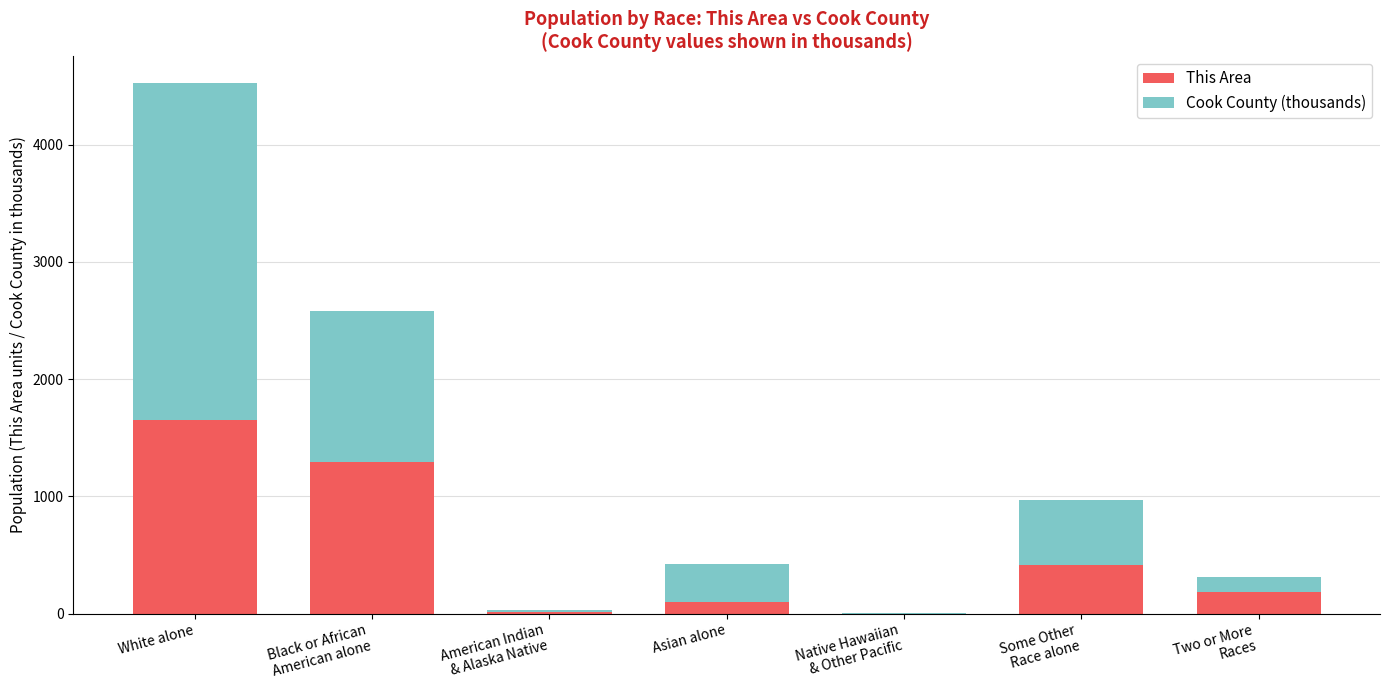

What is the sum of all This Area values?

3649.0